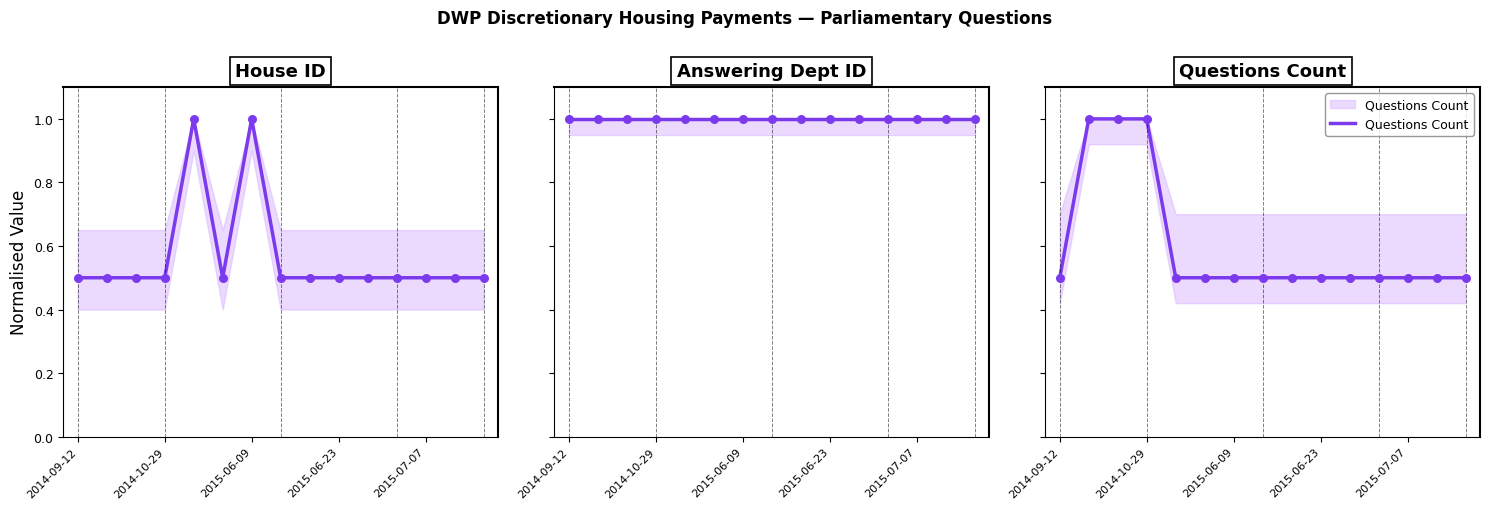

Which series has the largest total across all categories?

Answering Dept ID